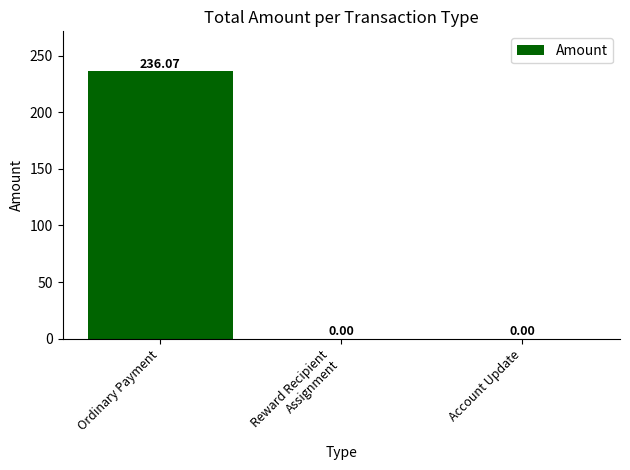

Count the number of data series in this chart.

1